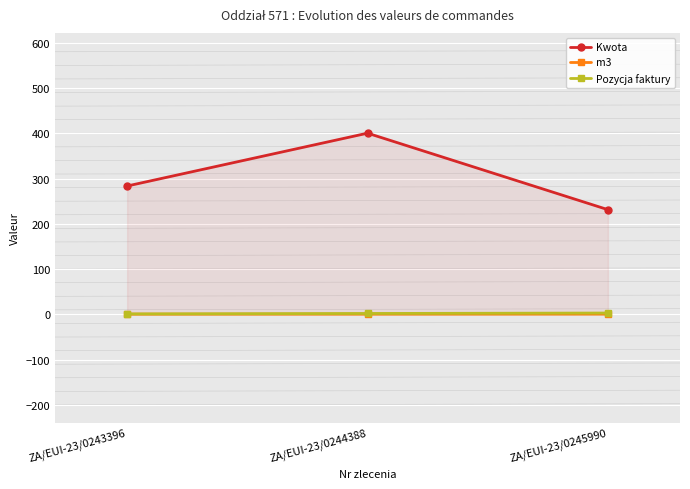

Is it true that m3 equals 0.8 at ZA/EUI-23/0243396?

False